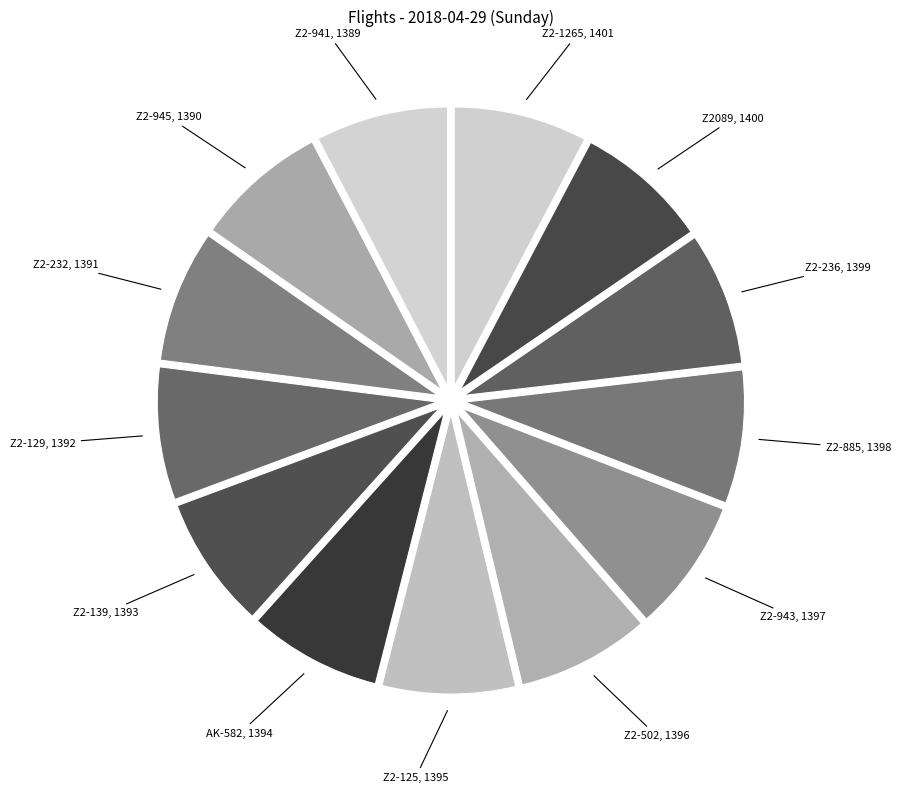

Is Z2-236 the majority of the pie?

No